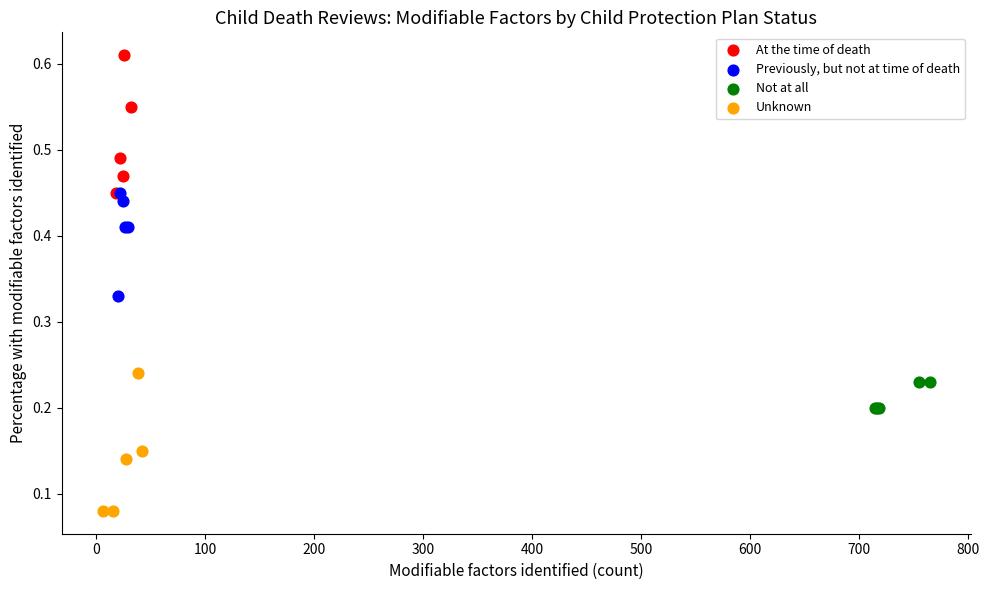

Which series contains the highest Y value?

At the time of death